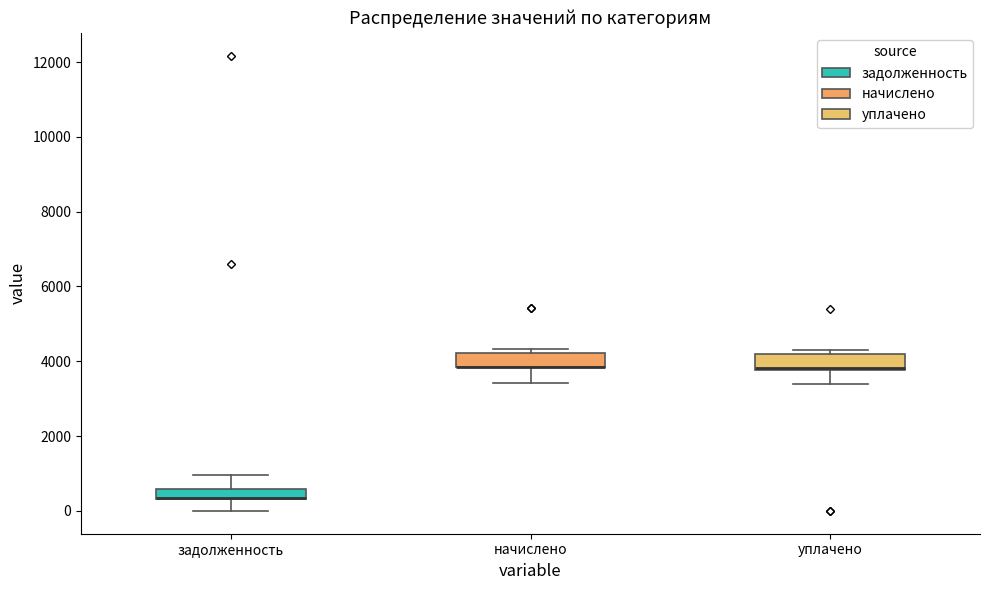

Where does the lower whisker of the box for начислено end on the y-axis? The values are not printed on the chart, so give them approximately, as read against the axis.

3400